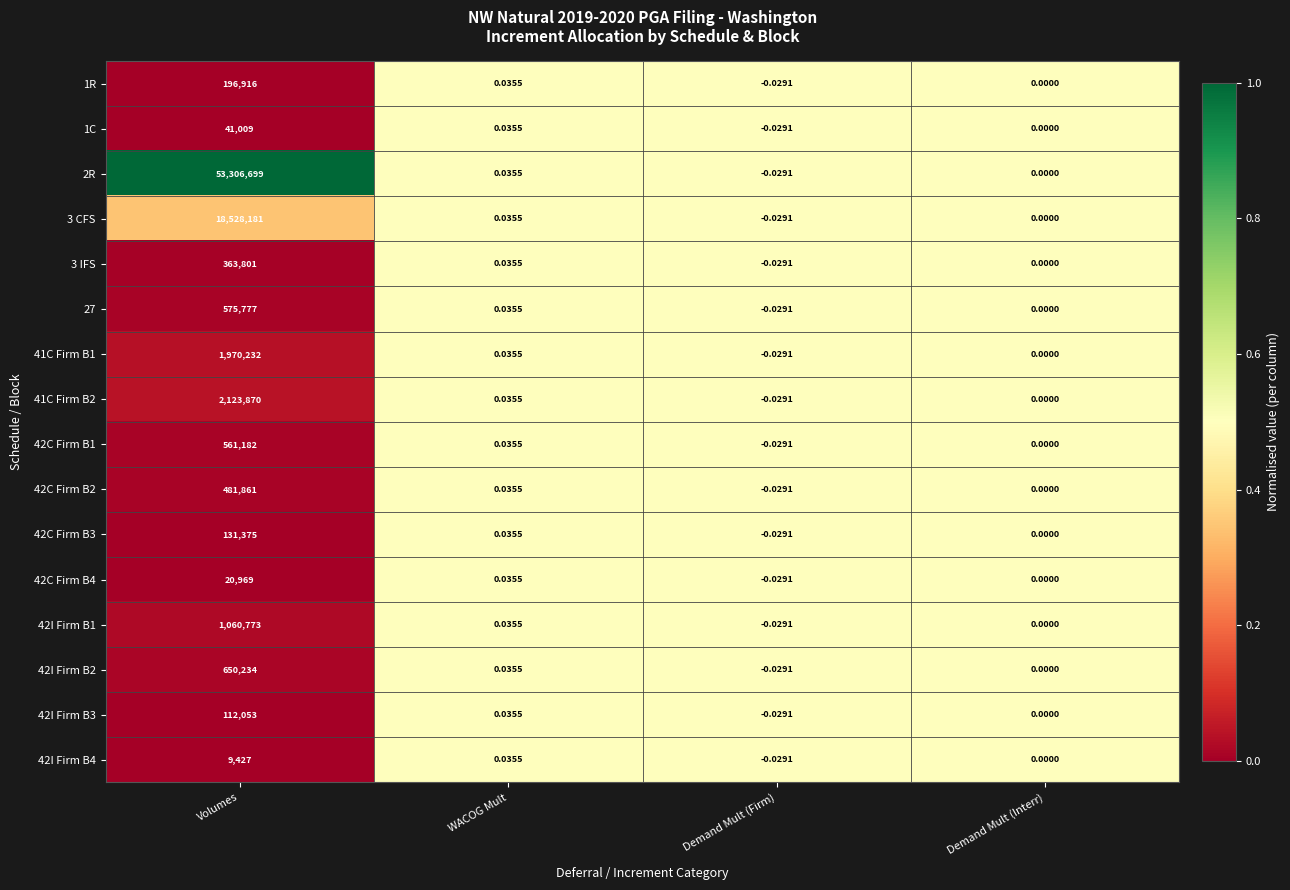

Is the value of 2R at Demand Mult (Interr) greater than the value of 1C at Volumes?

No